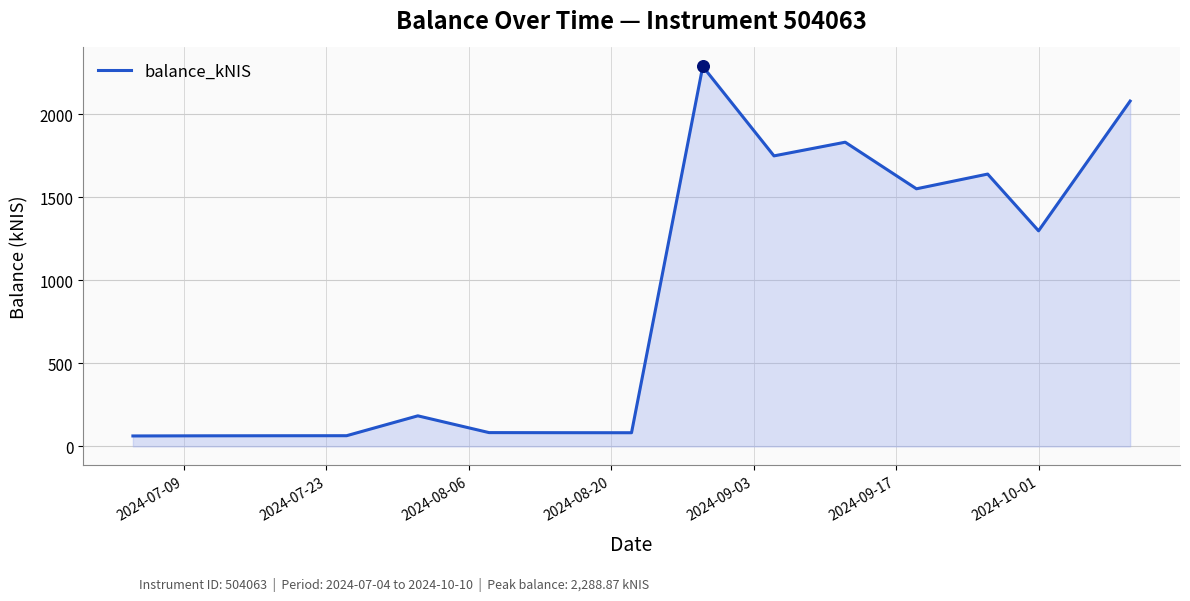

What is the difference between the maximum and minimum values?

2226.2